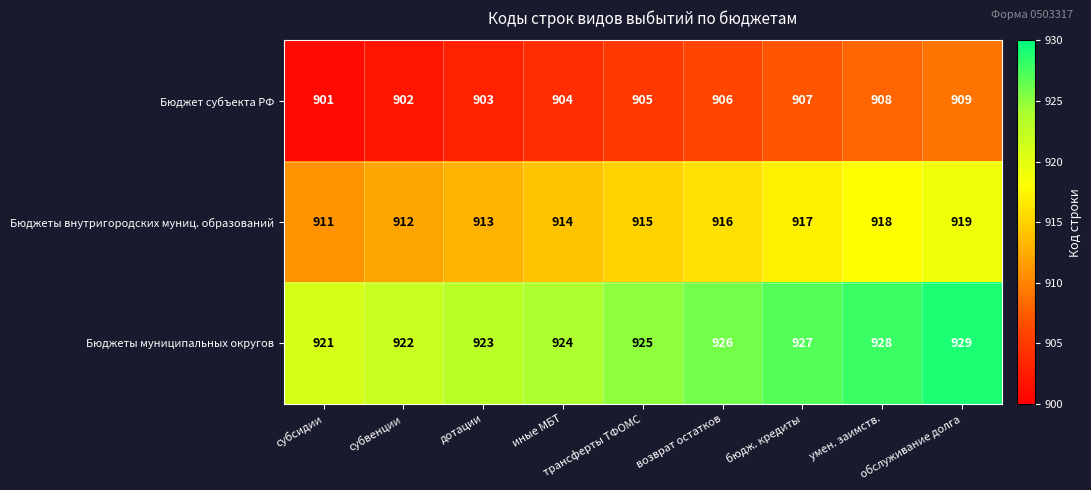

What is the highest value of the Бюджеты муниципальных округов series?

929